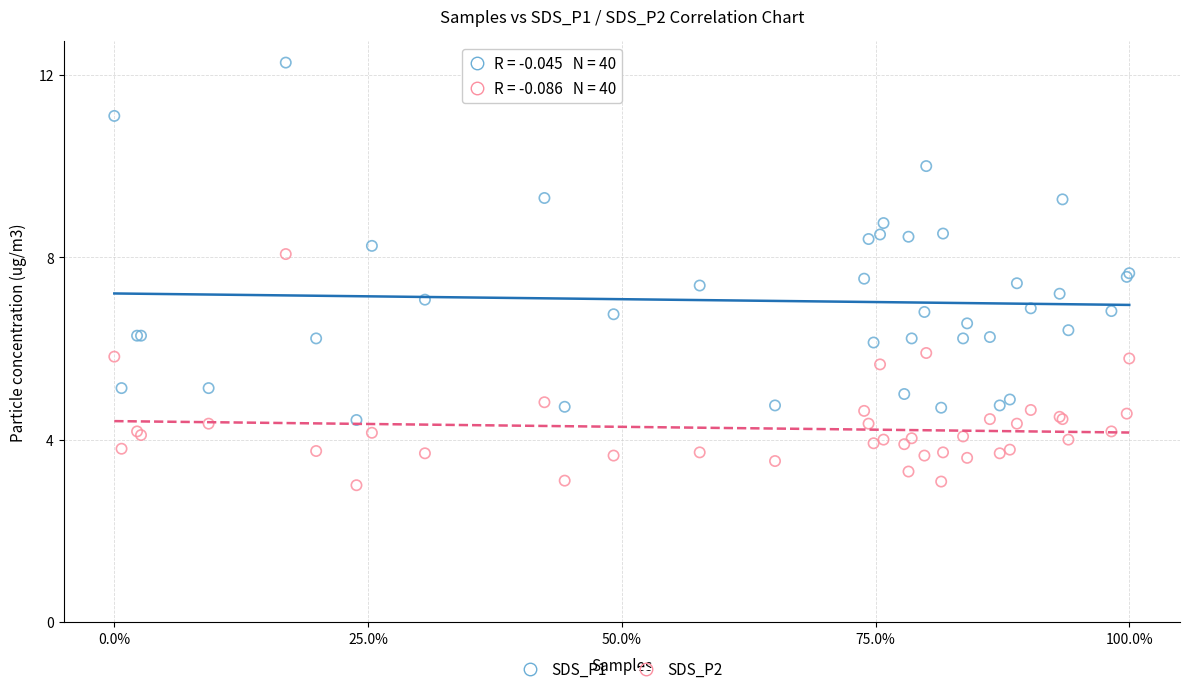

Which series has the largest Y range (max minus min)?

SDS_P1